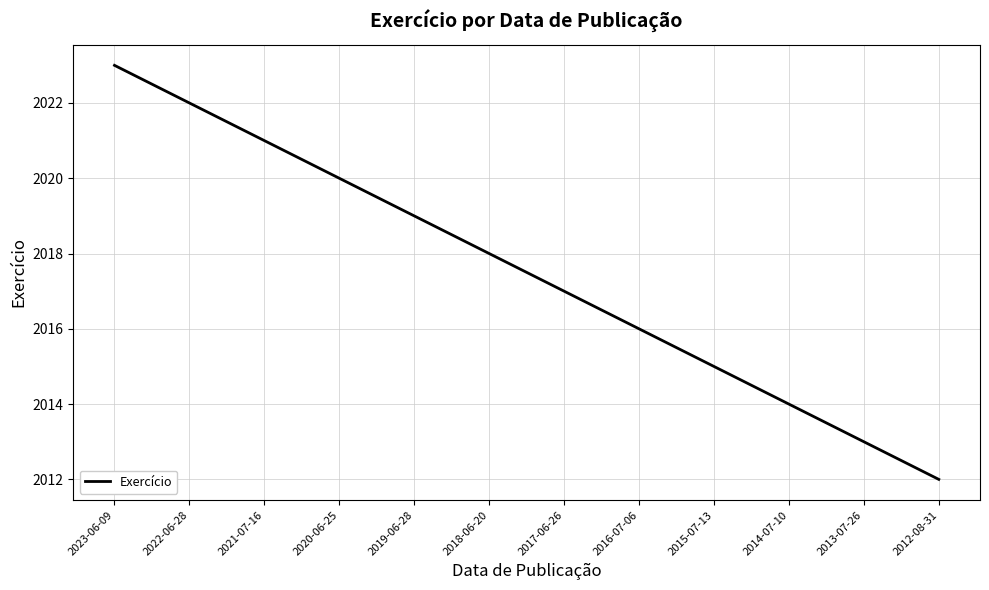

Reading left to right, list all the values displayed in this chart.

2023	2022	2021	2020	2019	2018	2017	2016	2015	2014	2013	2012